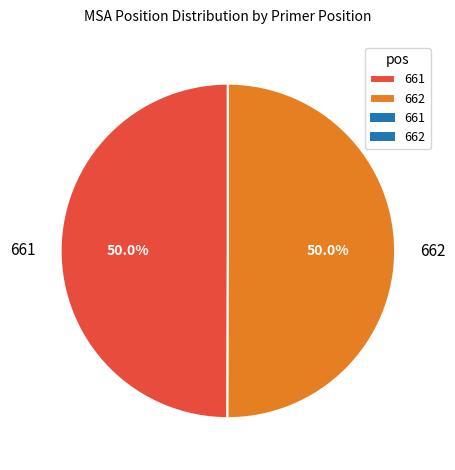

What is the ratio of the value at 661 to the value at 662?

1.0